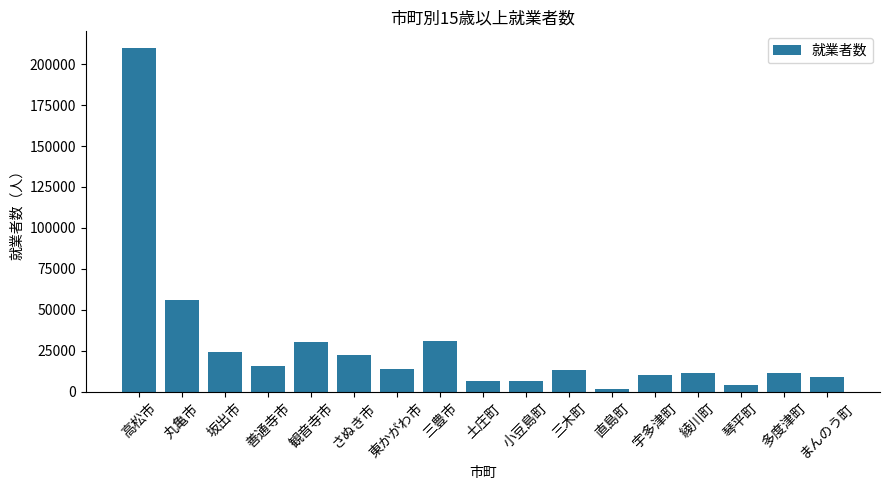

What position from the left is 宇多津町?

13